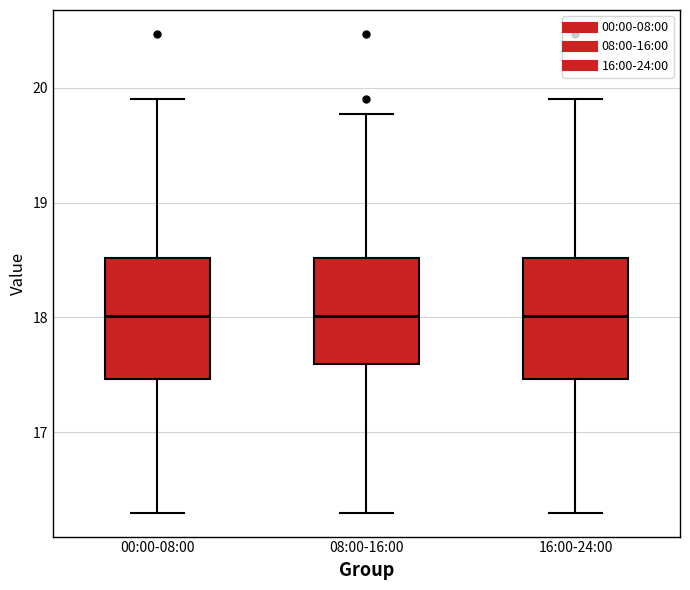

Reading left to right, read every box against the y-axis: the position of its median line, the range the box covers, and the ends of its whiskers. The values are not printed on the chart, so give them approximately, as read against the axis.

00:00-08:00: median 18.0, box 17.5 to 18.5, whiskers 16.3 to 19.9
08:00-16:00: median 18.0, box 17.6 to 18.5, whiskers 16.3 to 19.8
16:00-24:00: median 18.0, box 17.5 to 18.5, whiskers 16.3 to 19.9